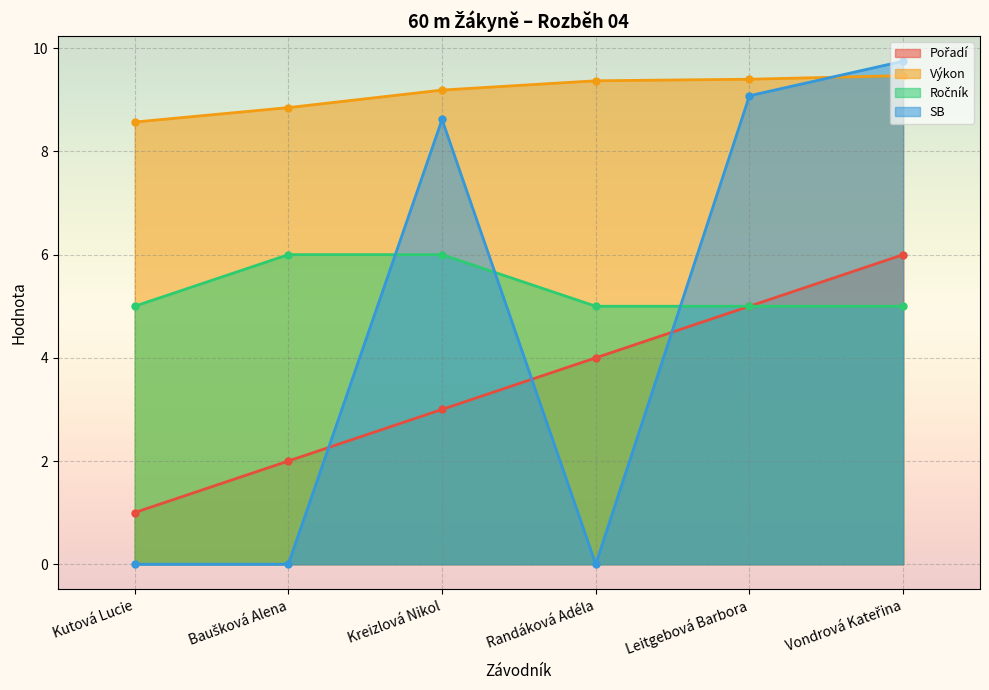

Reading left to right, what are all the values shown in this chart?

Pořadí: Kutová Lucie=1.0	Baušková Alena=2.0	Kreizlová Nikol=3.0	Randáková Adéla=4.0	Leitgebová Barbora=5.0	Vondrová Kateřina=6.0
Výkon: Kutová Lucie=8.6	Baušková Alena=8.8	Kreizlová Nikol=9.2	Randáková Adéla=9.4	Leitgebová Barbora=9.4	Vondrová Kateřina=9.5
Ročník: Kutová Lucie=5.0	Baušková Alena=6.0	Kreizlová Nikol=6.0	Randáková Adéla=5.0	Leitgebová Barbora=5.0	Vondrová Kateřina=5.0
SB: Kutová Lucie=0.0	Baušková Alena=0.0	Kreizlová Nikol=8.6	Randáková Adéla=0.0	Leitgebová Barbora=9.1	Vondrová Kateřina=9.8